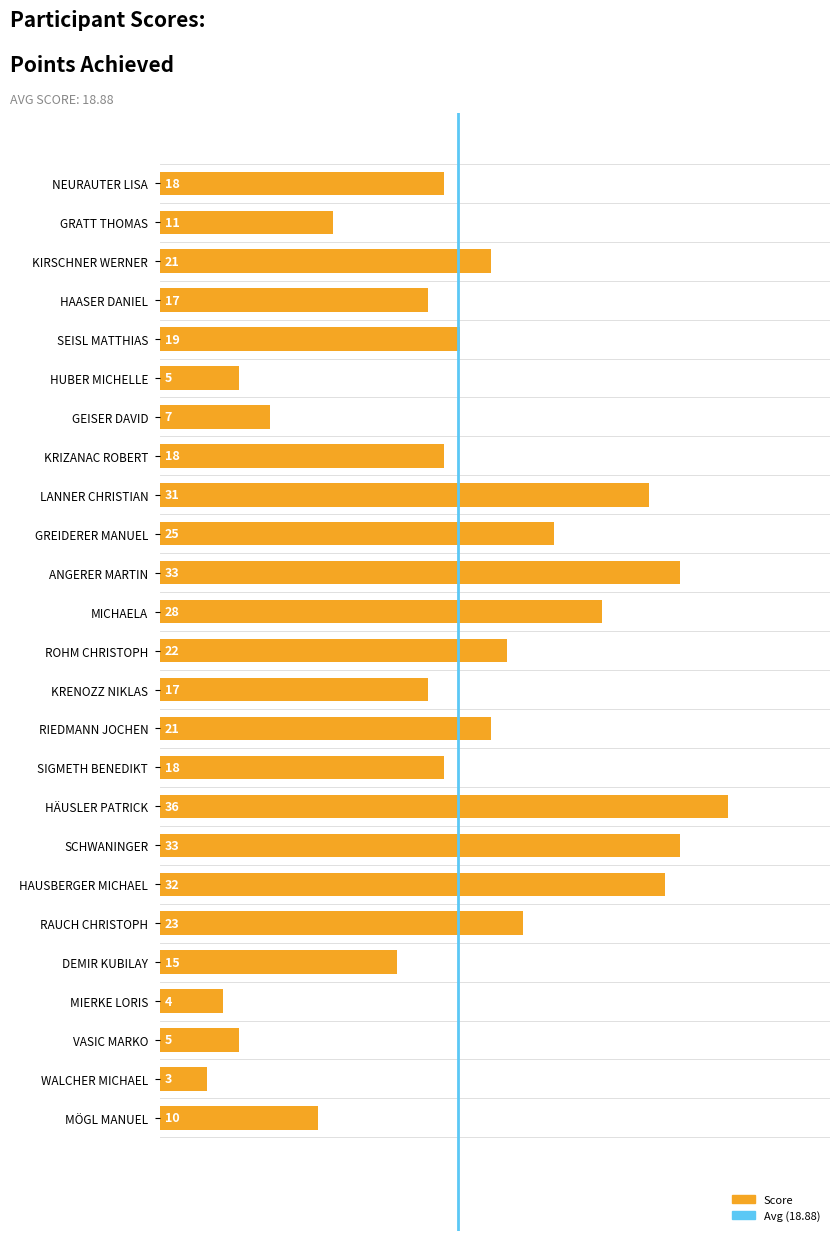

What is the greatest value displayed?

36